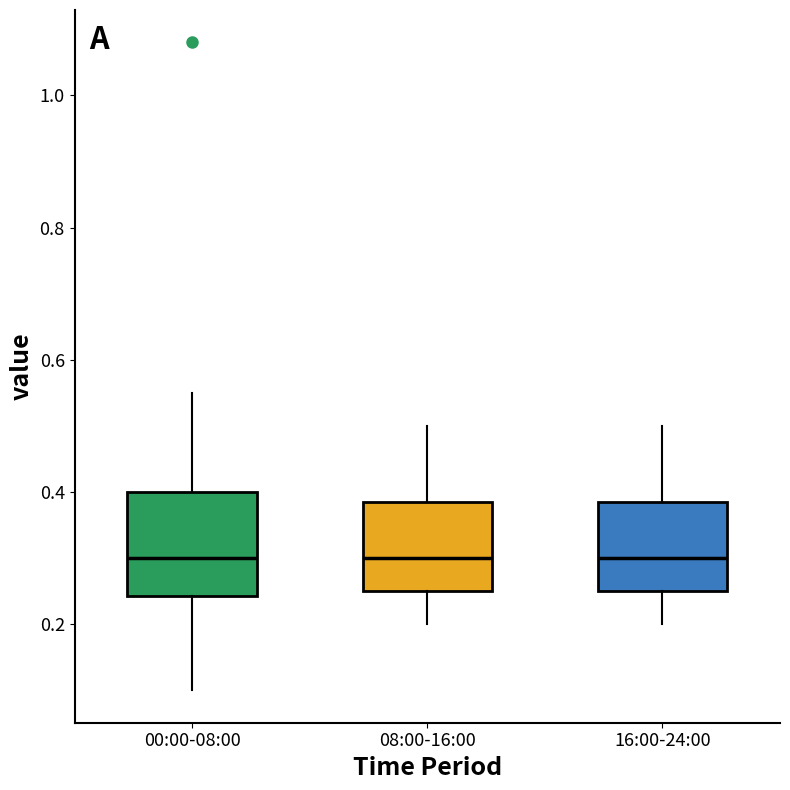

Where is the lower edge of the box for 00:00-08:00 on the y-axis? The values are not printed on the chart, so give them approximately, as read against the axis.

0.24